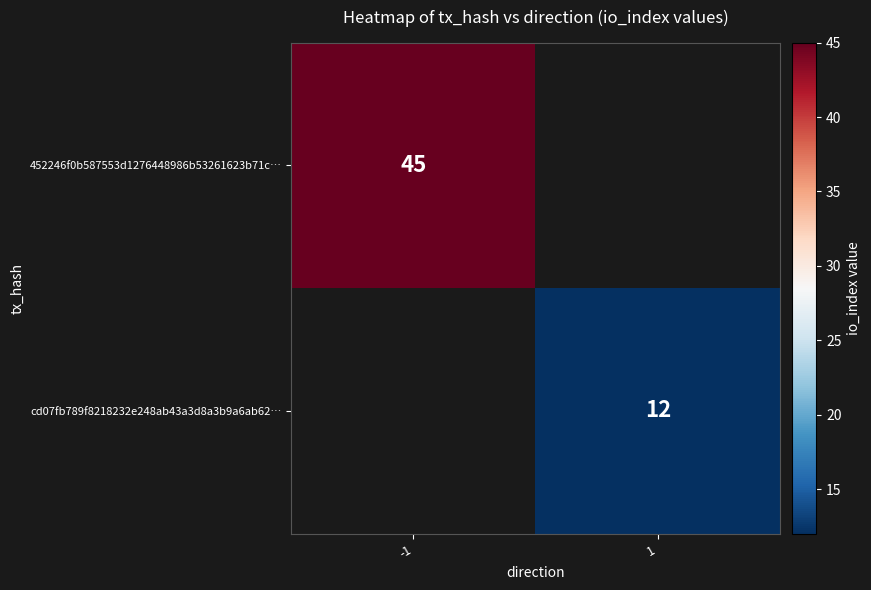

The 452246f0b587553d1276448986b53261623b71c… series shows 45 at -1. True or false?

True